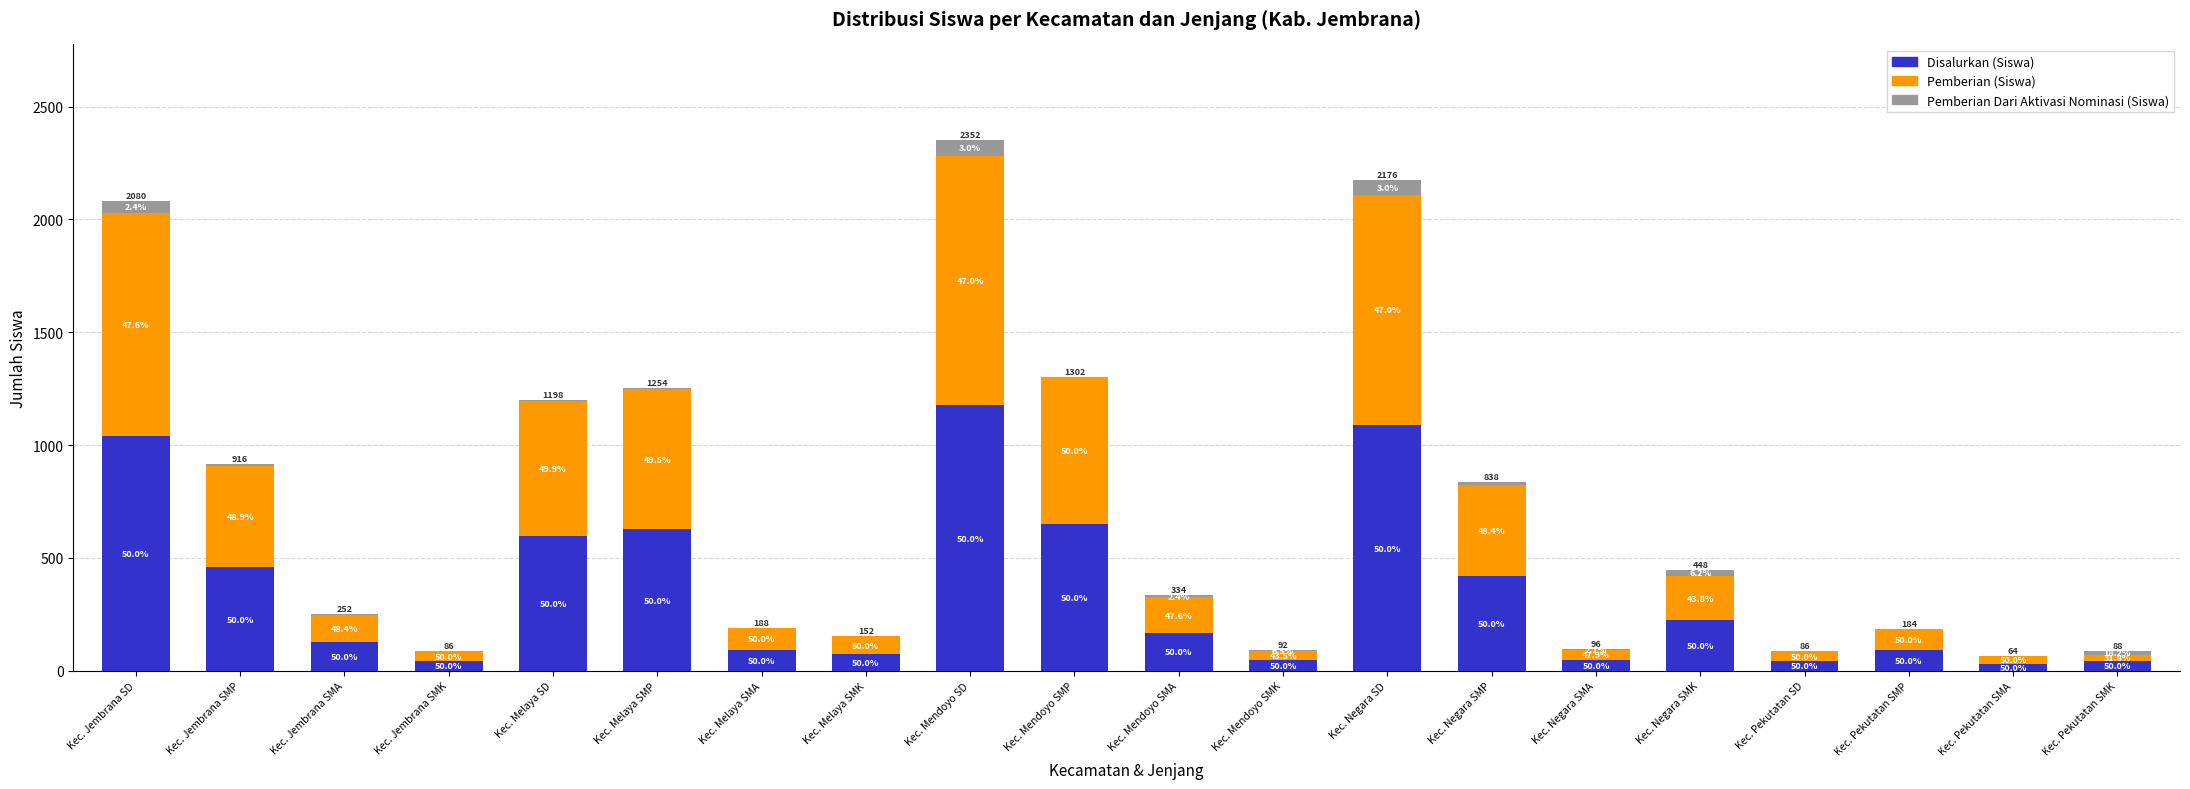

What are all the series names shown in the legend?

Disalurkan (Siswa), Pemberian (Siswa), Pemberian Dari Aktivasi Nominasi (Siswa)